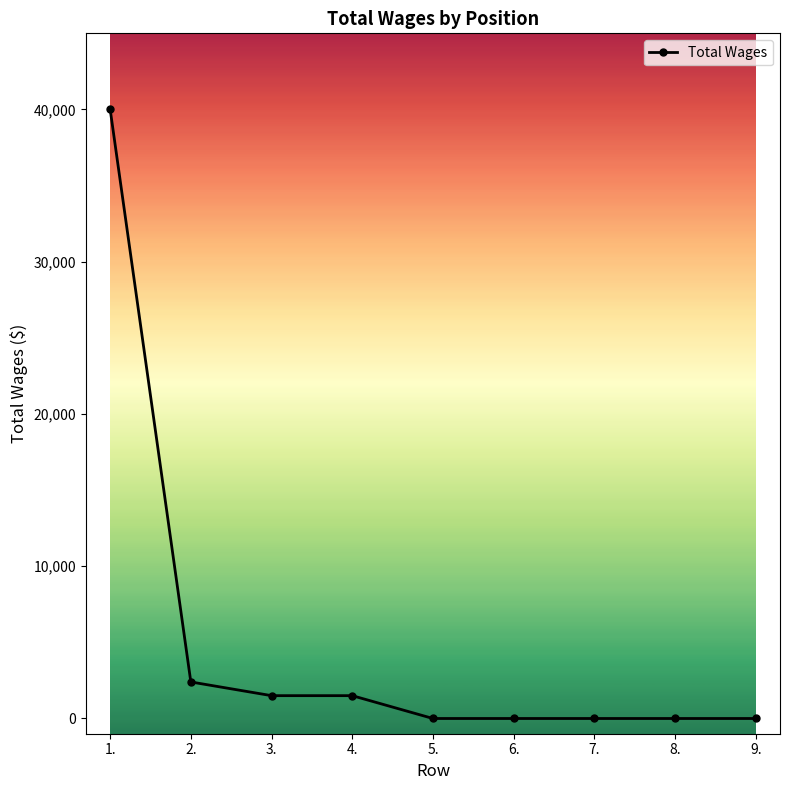

What is the sum of all values?

45430